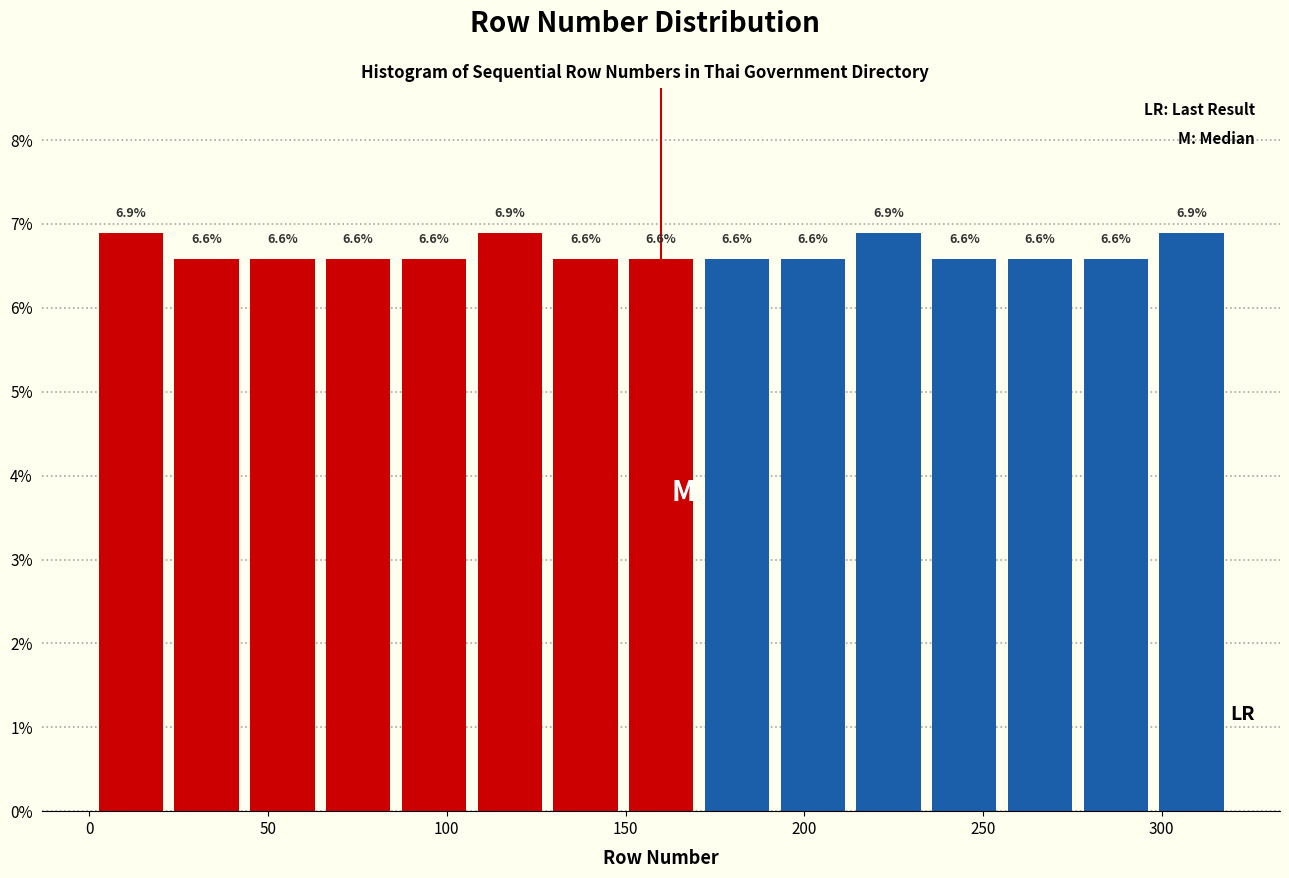

Reading left to right, list every bar in this chart as the range it spans on the x-axis followed by its height. The bar edges are not printed on the chart, so give them approximately, as read against the axis.

0 to 20: 6.9
20 to 45: 6.6
45 to 65: 6.6
65 to 85: 6.6
85 to 105: 6.6
105 to 130: 6.9
130 to 150: 6.6
150 to 170: 6.6
170 to 190: 6.6
190 to 215: 6.6
215 to 235: 6.9
235 to 255: 6.6
255 to 275: 6.6
275 to 300: 6.6
300 to 320: 6.9